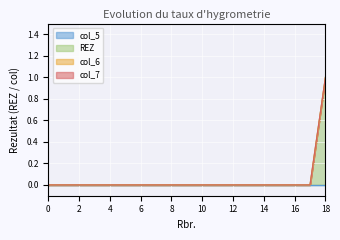

What is the greatest value displayed?

1